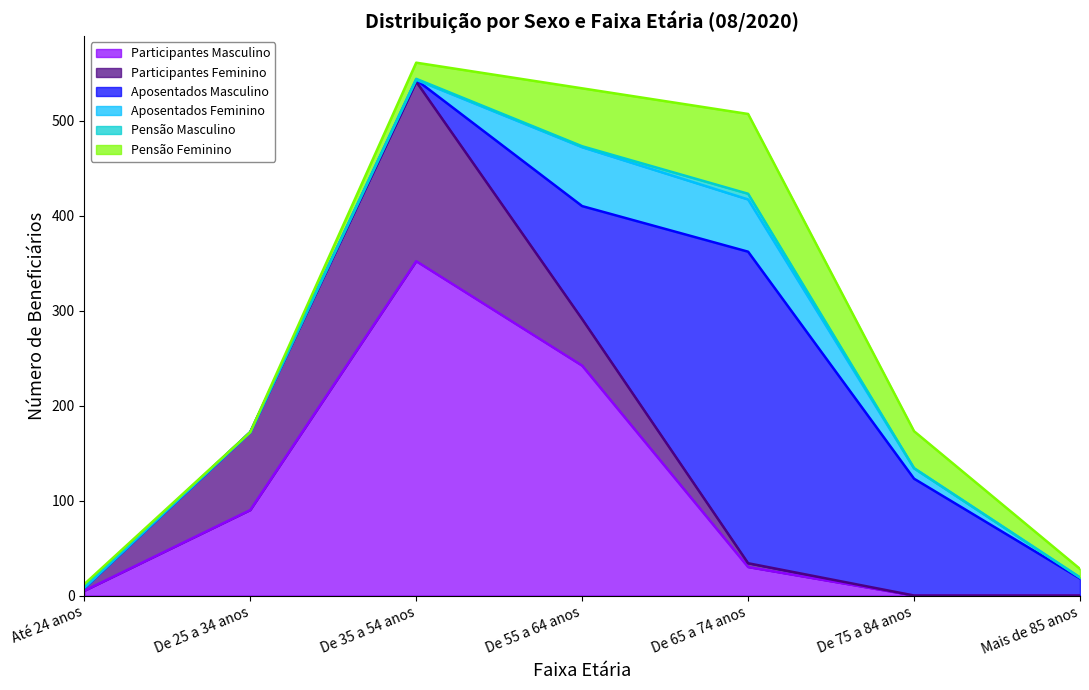

What is the spread (max minus min) of values at De 25 a 34 anos?

90